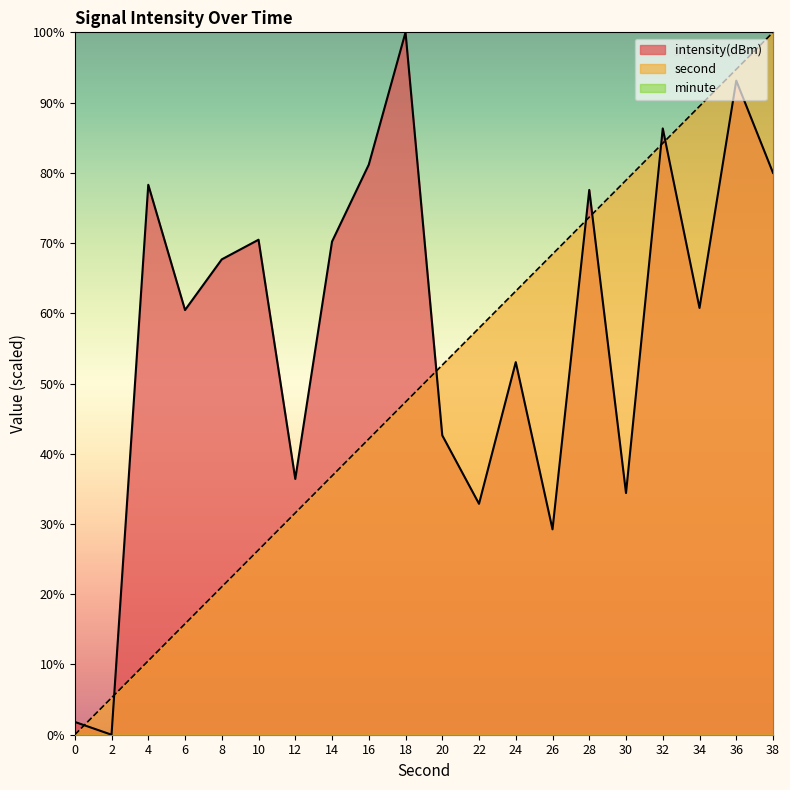

Between 26 and 38, which series saw the biggest shift?

intensity(dBm)